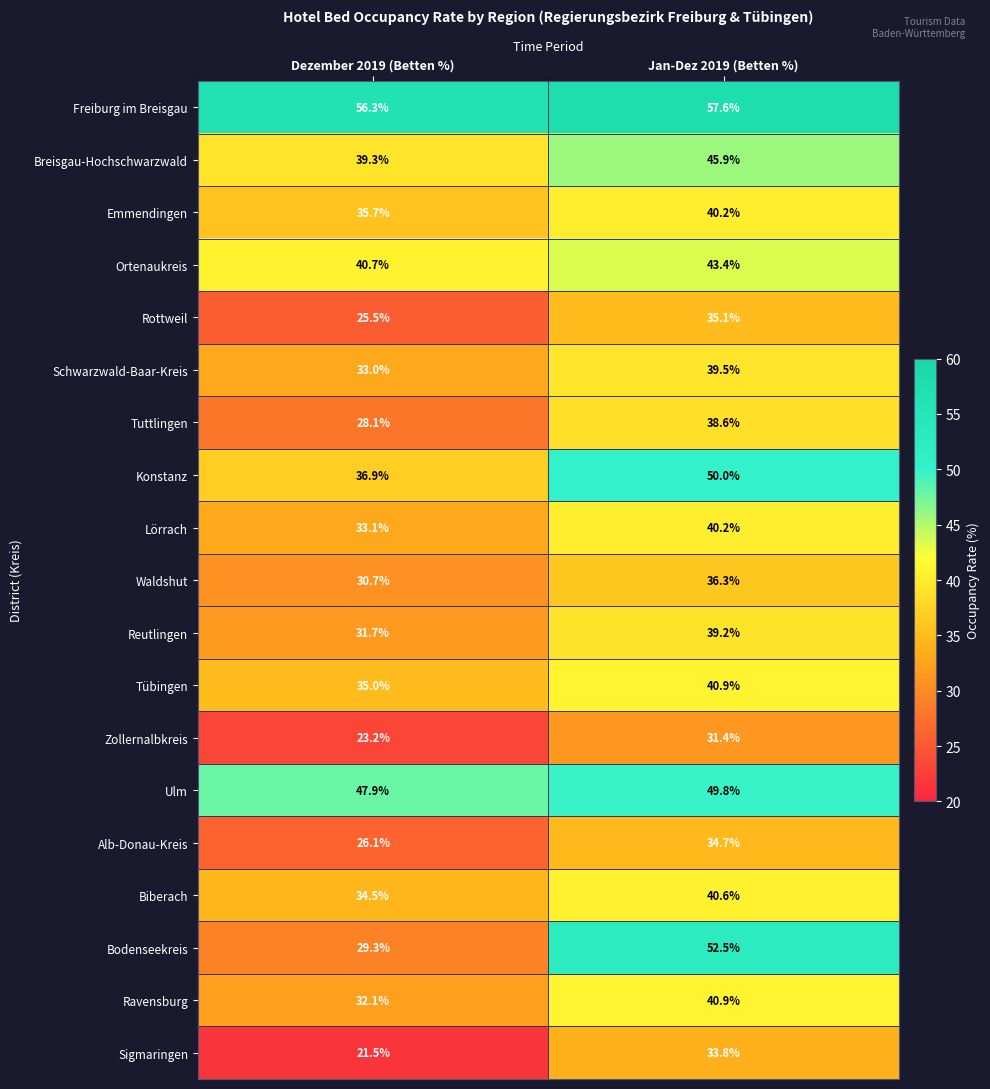

What is the total value across all series at Dezember 2019 (Betten %)?

640.6